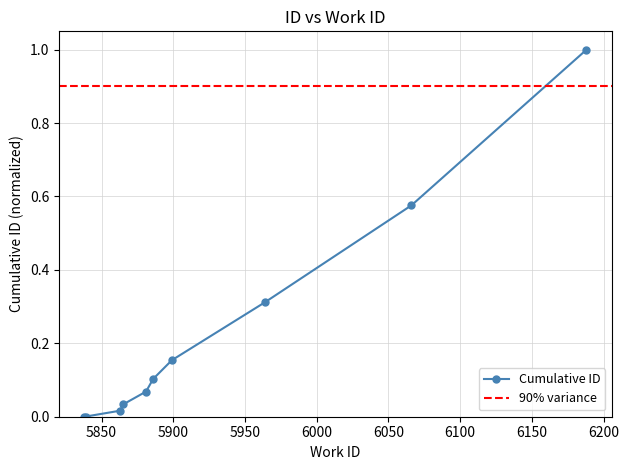

What is the difference between the second highest and second lowest values?

0.6